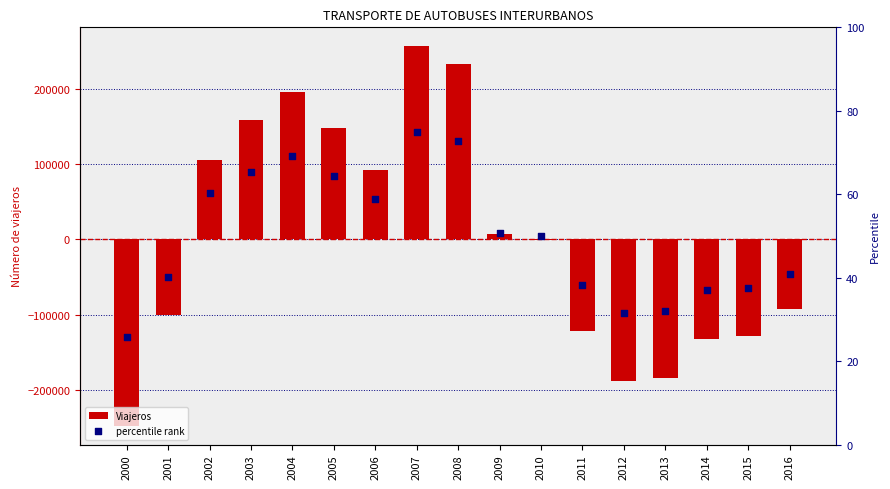

What is the total value across all series at 2008?

232637.3